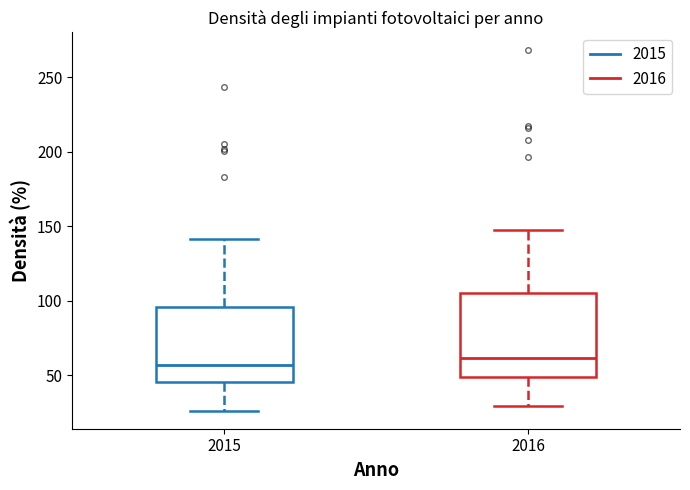

Which box is the tallest, from its lower edge to its upper edge?

2016